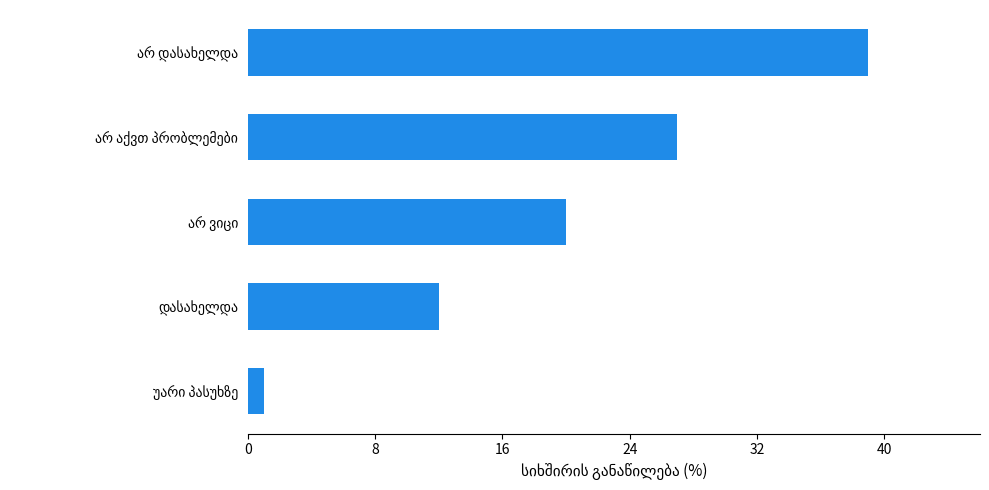

Count the number of categories in the chart.

5